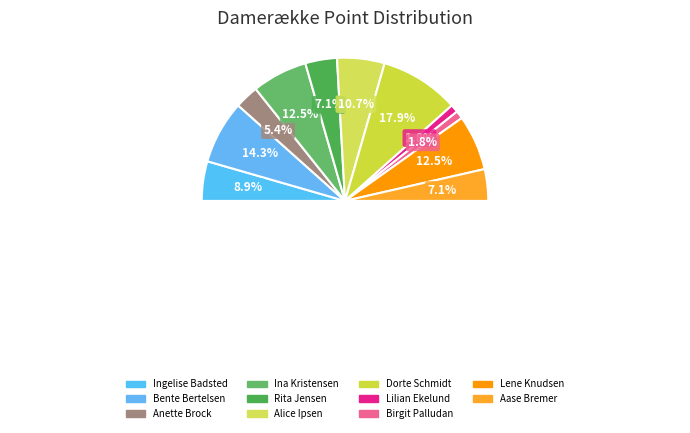

What is the smallest slice in the pie chart?

Lilian Ekelund